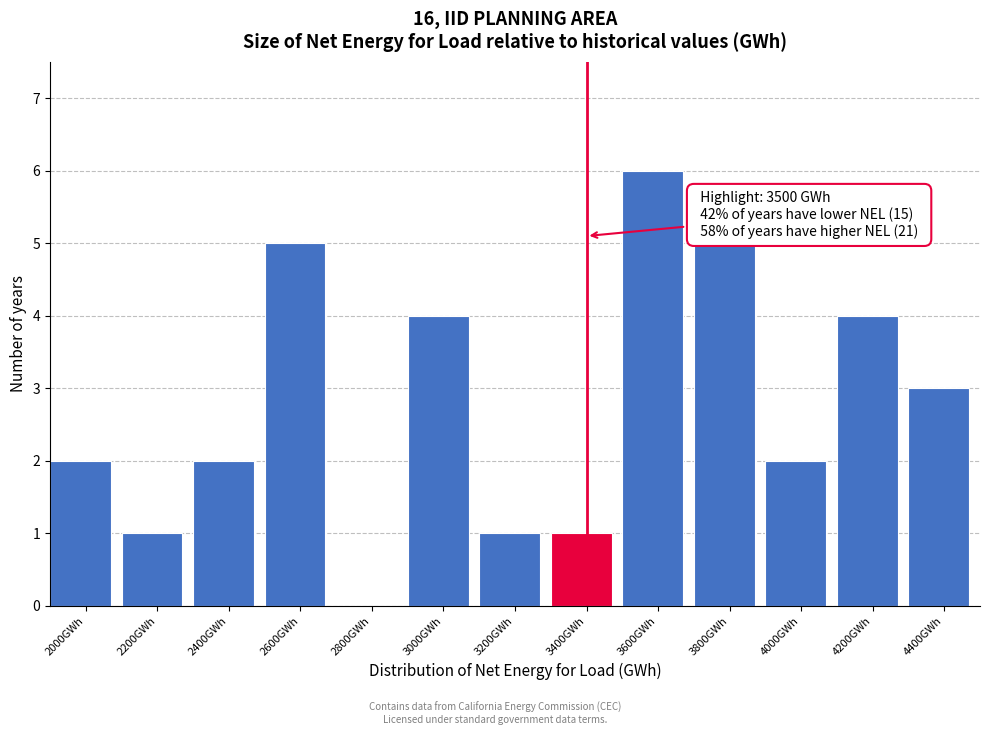

Reading left to right, transcribe all the data shown in this chart.

2000GWh=2	2200GWh=1	2400GWh=2	2600GWh=5	2800GWh=0	3000GWh=4	3200GWh=1	3400GWh=1	3600GWh=6	3800GWh=5	4000GWh=2	4200GWh=4	4400GWh=3